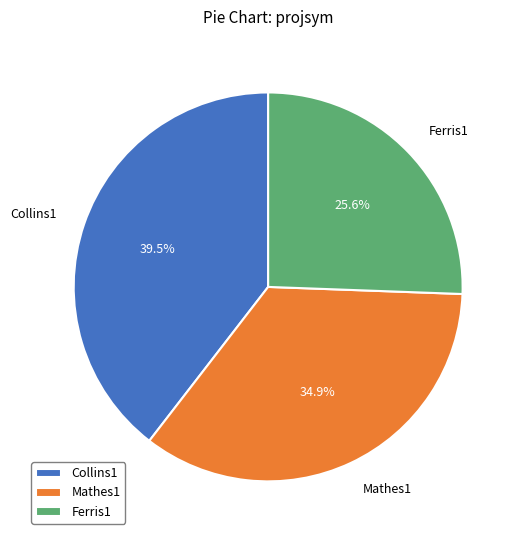

Rank the categories by value from lowest to highest.

Ferris1, Mathes1, Collins1